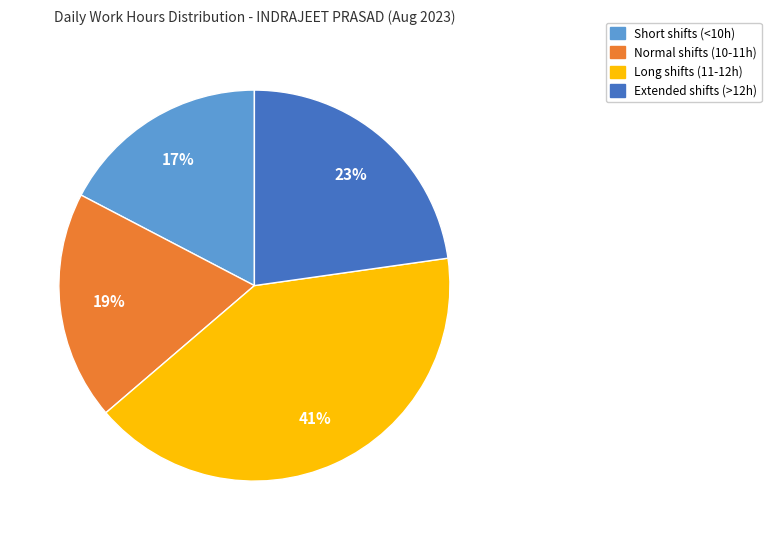

Is there a majority slice in this chart?

No